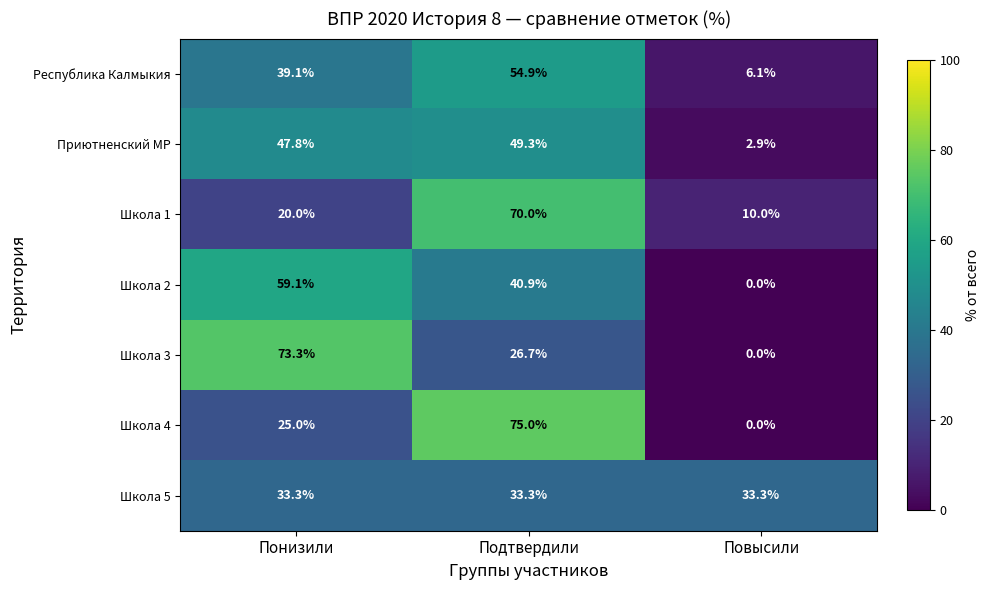

The Школа 5 series shows 20.6 at Понизили. True or false?

False